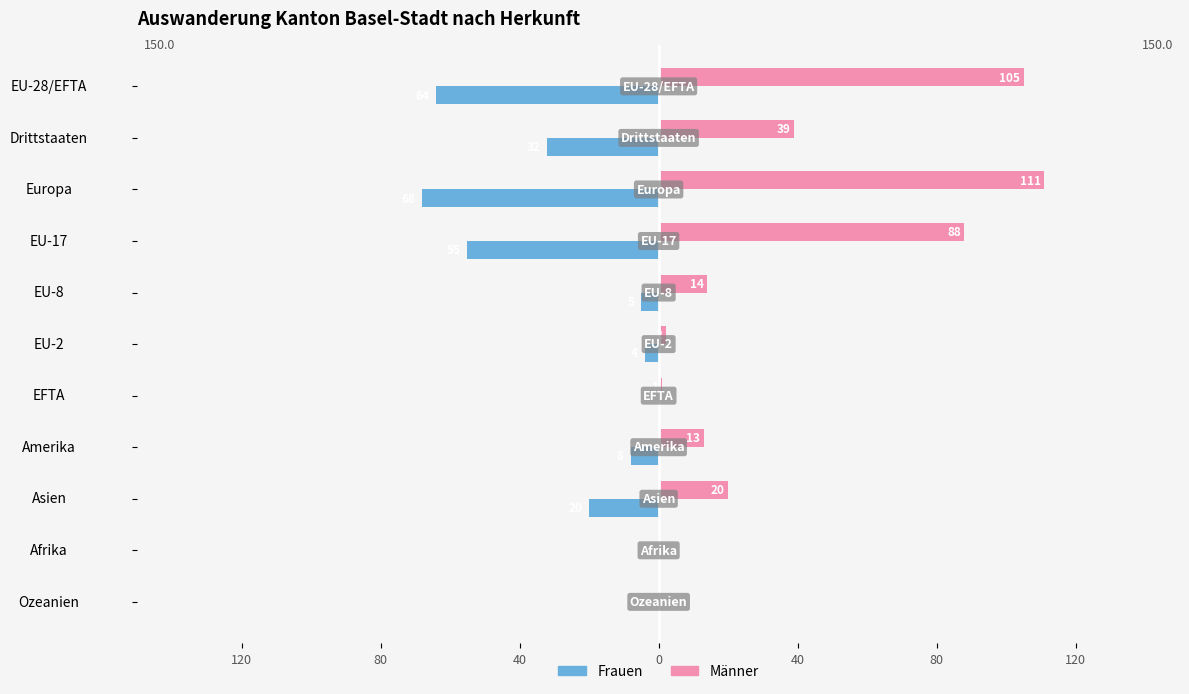

What is the highest value of the Männer series?

111